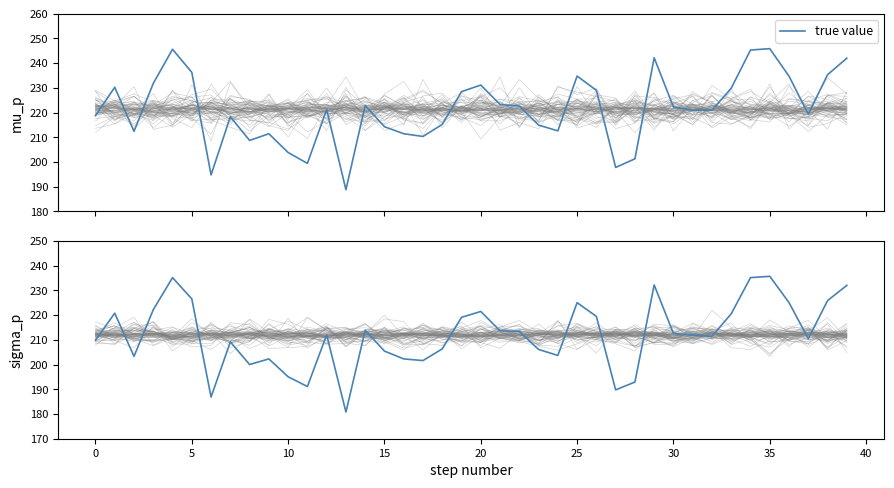

What is the label of the 6th point from the right?

34